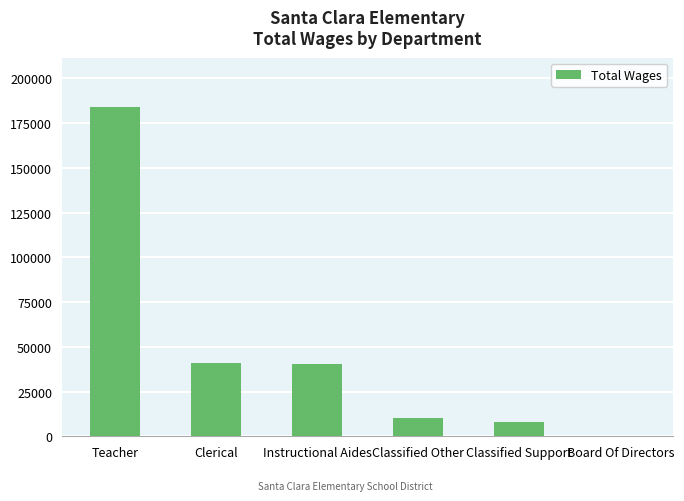

True or false: the data shows 71620 at Teacher.

False